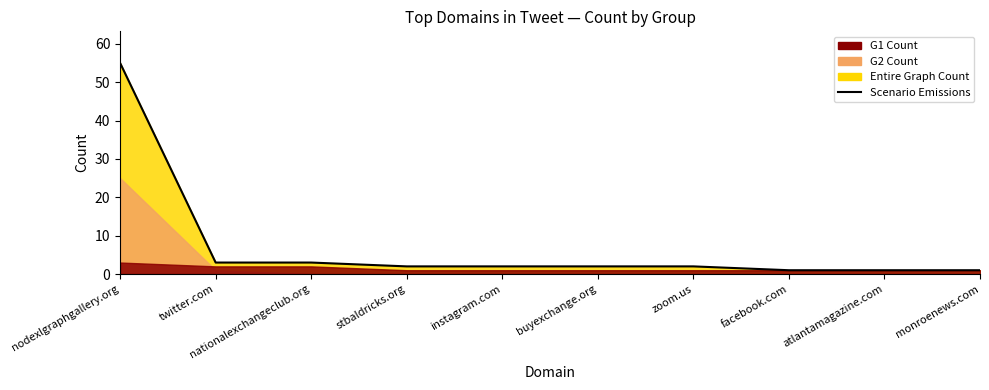

How many data points are above 2?

3